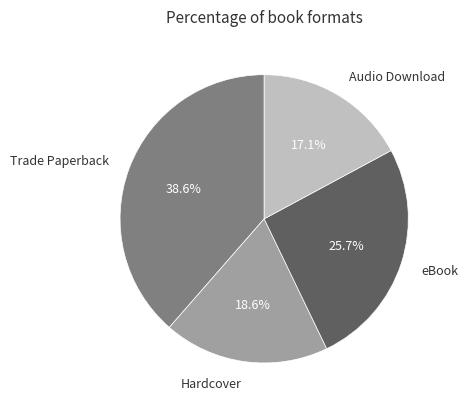

To the nearest percent, what is the difference between the Hardcover and Trade Paperback slice percentages?

20%